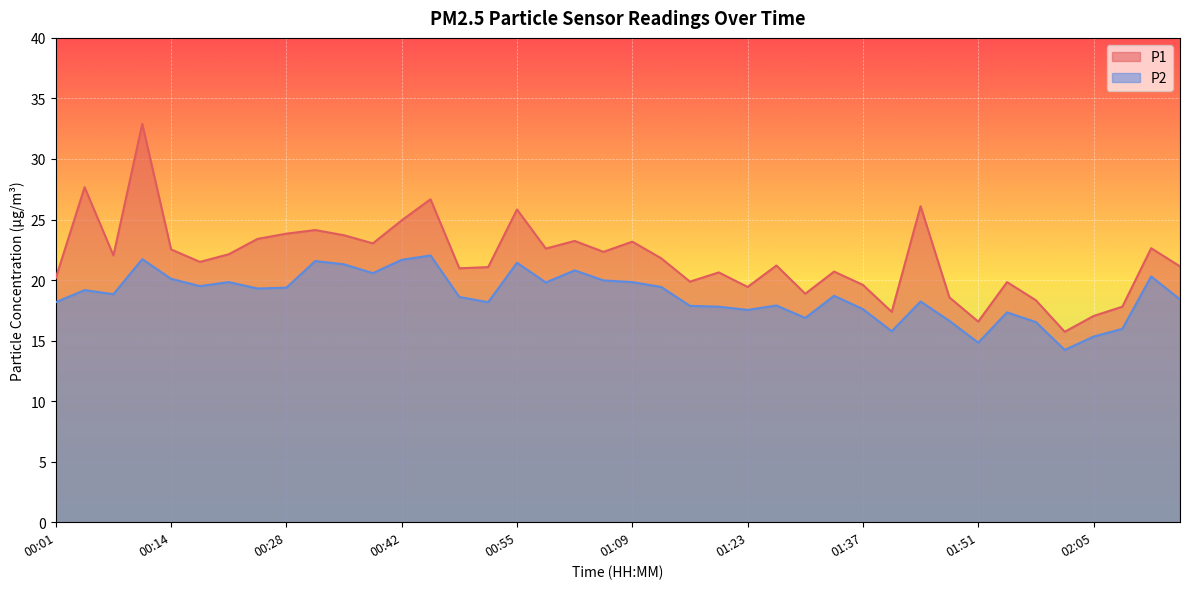

Is it true that P1 equals 11.9 at 00:48?

False